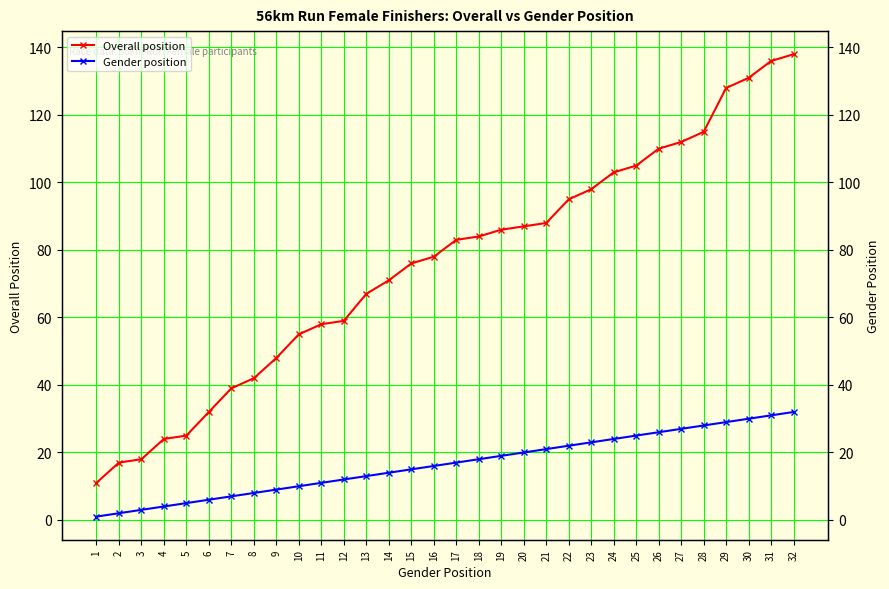

Which has a higher value, 23 or 3?

23